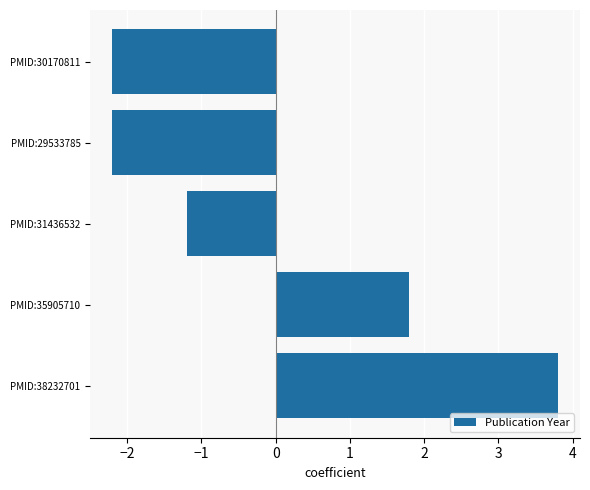

Between PMID:29533785 and PMID:38232701, which is larger?

PMID:38232701